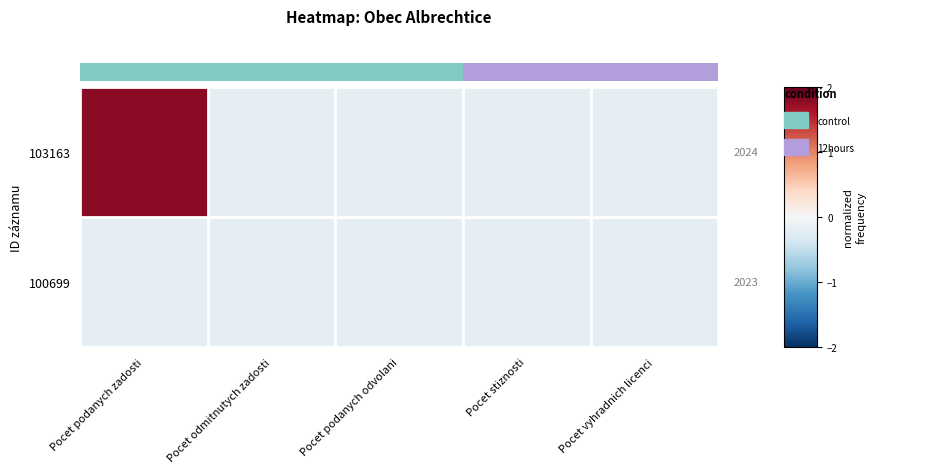

At how many categories does at least one series exceed 1?

1